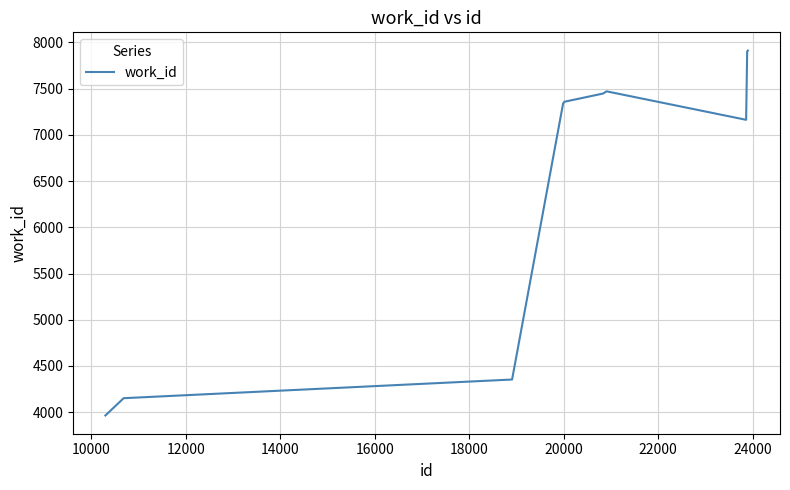

What is the difference between the maximum and minimum values?

3948